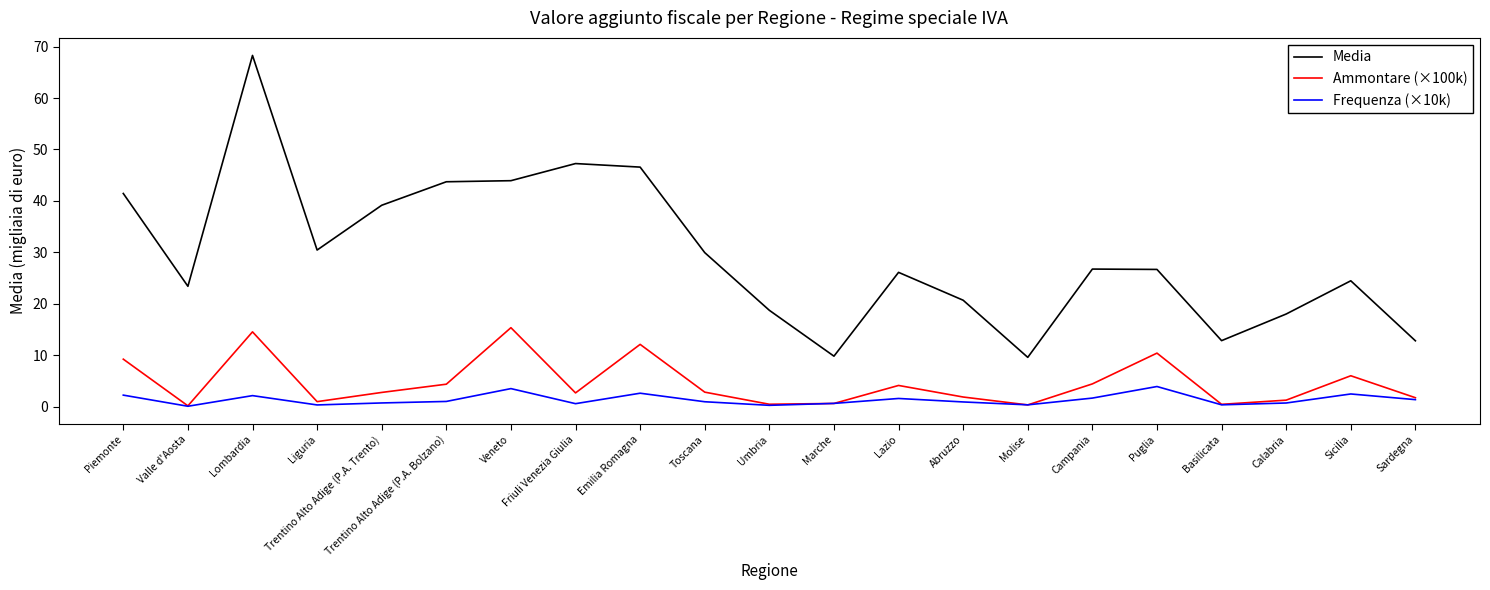

What is the highest value of the Media series?

68.3